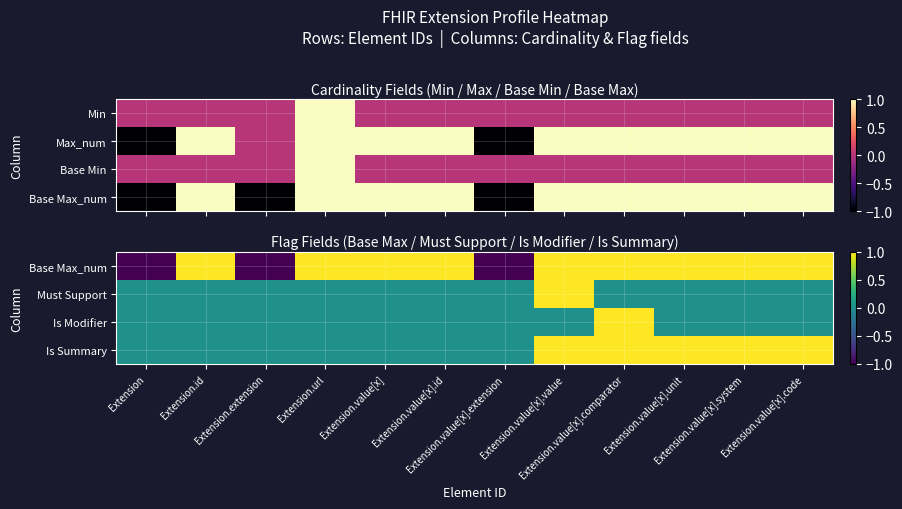

How many series are shown in this chart?

4